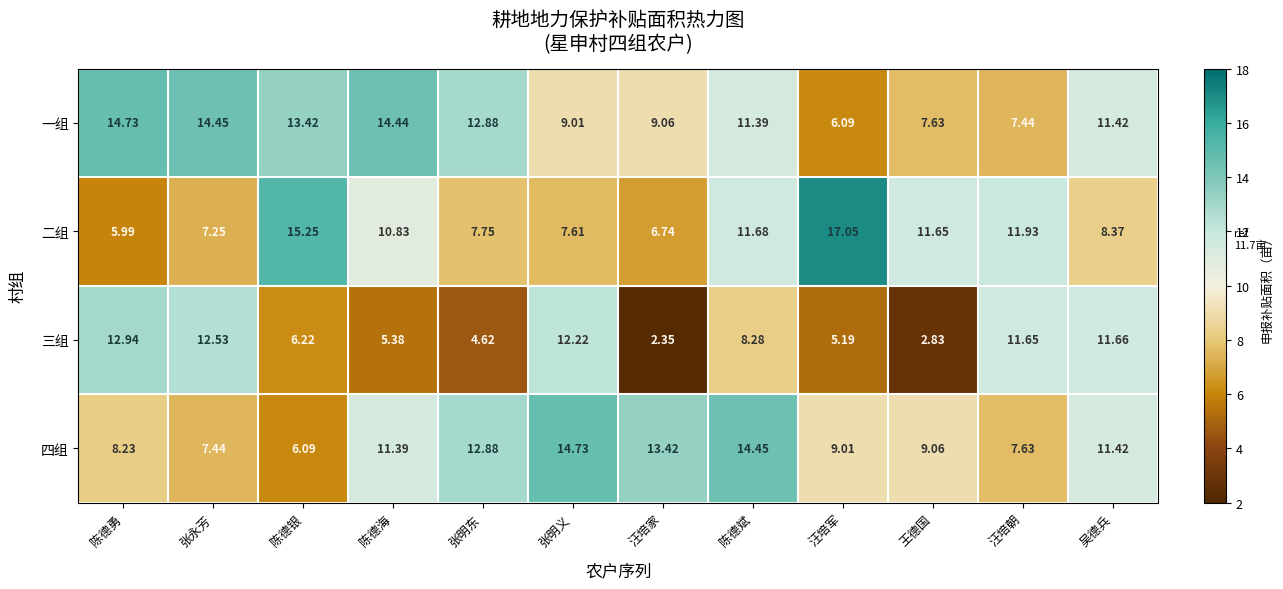

List the labels in order of 一组 value, largest first.

陈德勇, 张永芳, 陈德海, 陈德银, 张明东, 吴德兵, 陈德斌, 汪培家, 张明义, 王德国, 汪培朝, 汪培军